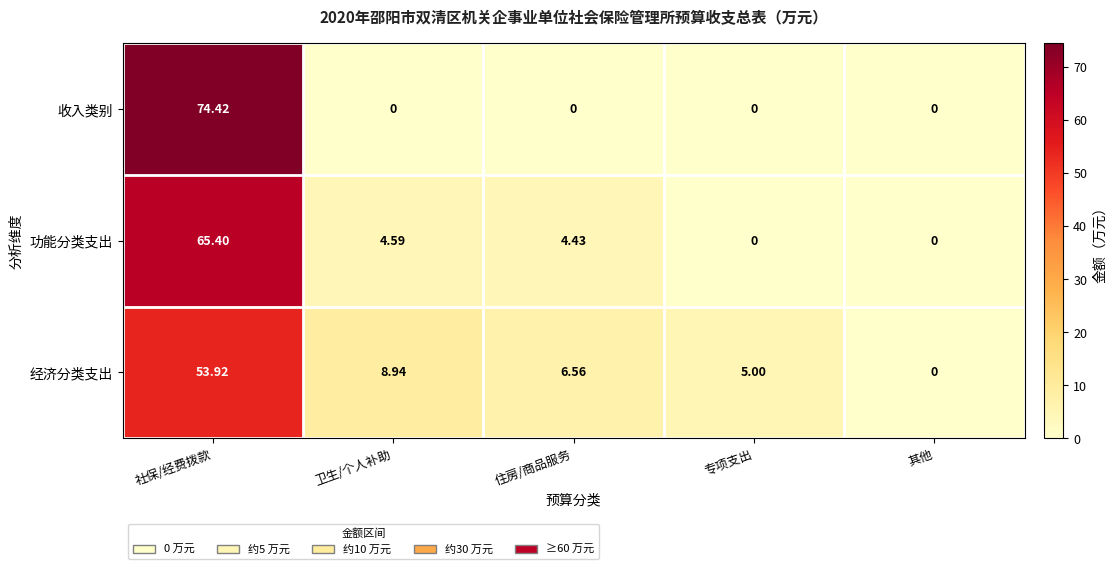

At 卫生/个人补助, list the series in order from smallest to largest.

收入类别, 功能分类支出, 经济分类支出